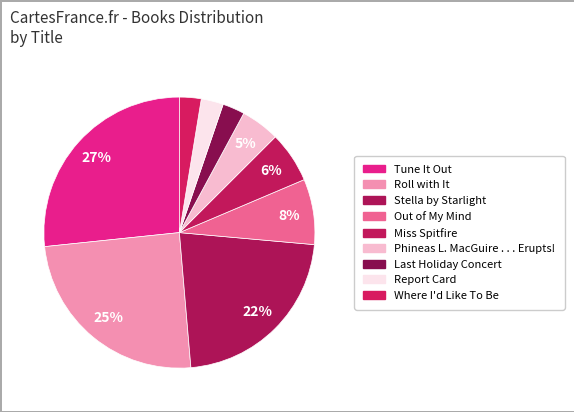

Which category has the biggest portion of the pie?

Tune It Out